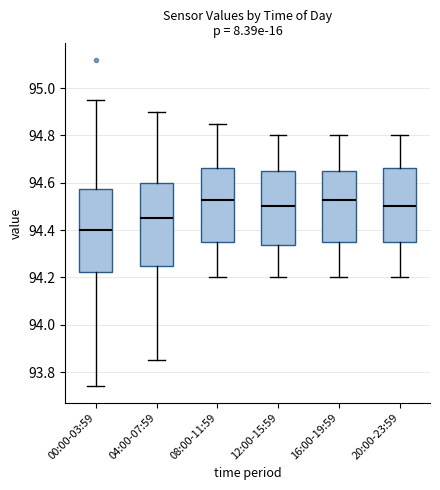

Which box has the lowest median line?

00:00-03:59